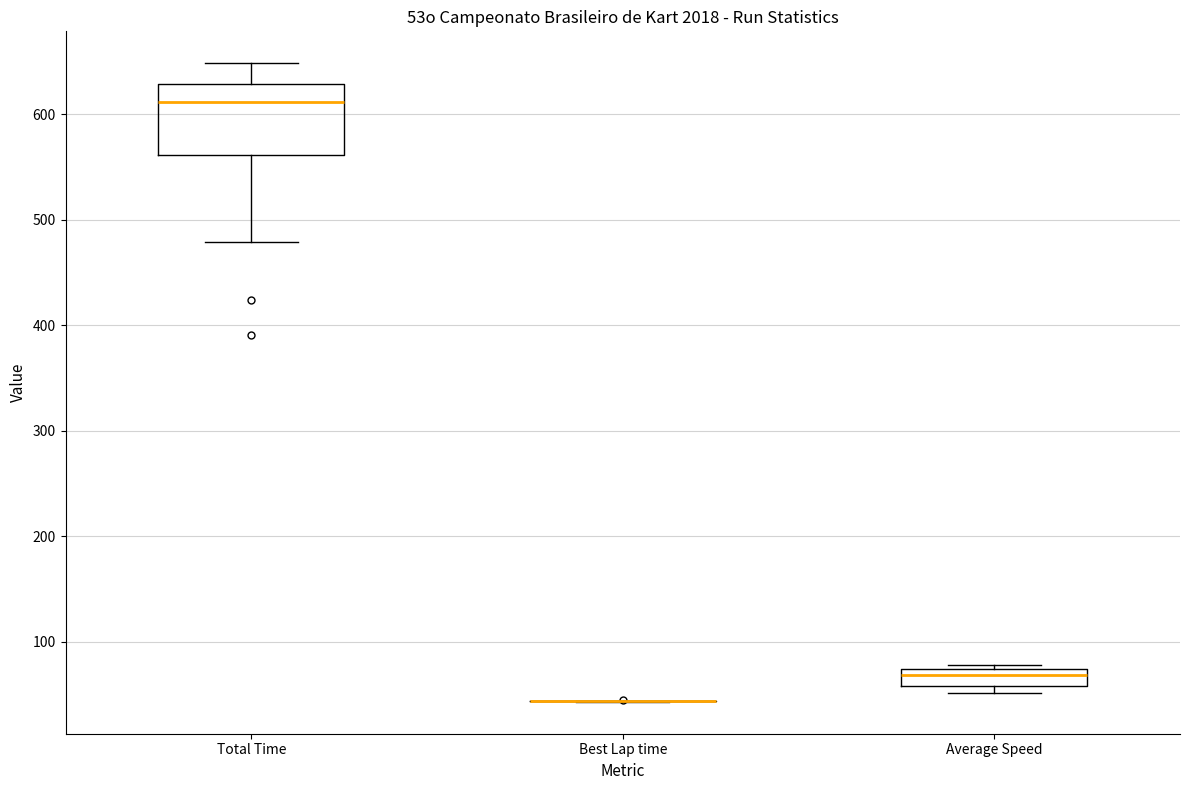

Reading left to right, read every box against the y-axis: the position of its median line, the range the box covers, and the ends of its whiskers. The values are not printed on the chart, so give them approximately, as read against the axis.

Total Time: median 610, box 560 to 630, whiskers 480 to 650
Best Lap time: box collapsed to a line at 40, whiskers 40 to 40
Average Speed: median 70 (inside the box), box 60 to 70, whiskers 50 to 80